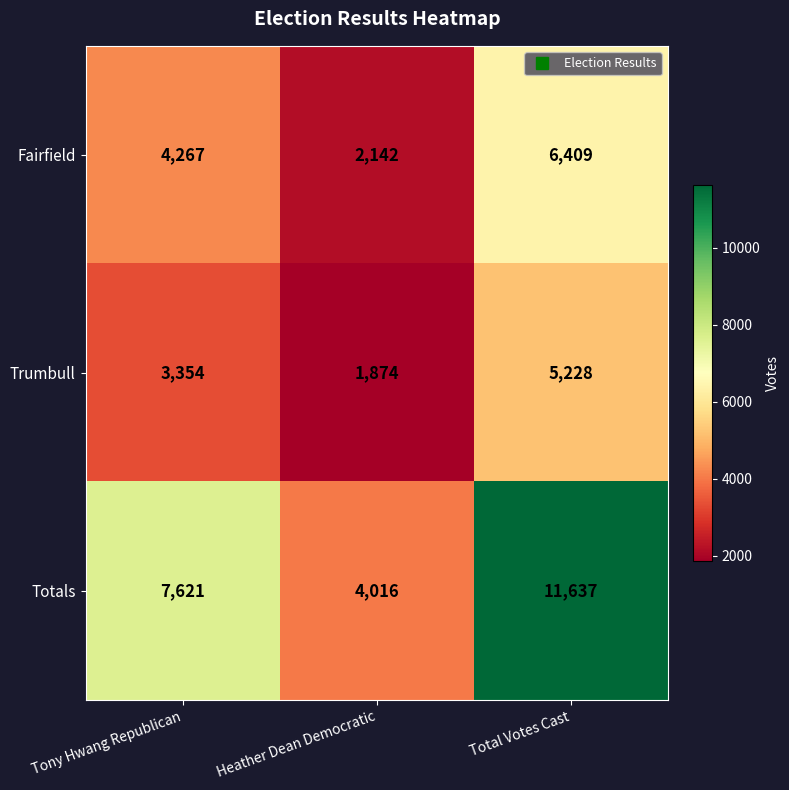

Reading left to right, list all the values displayed in this chart.

Fairfield: Tony Hwang Republican=4267	Heather Dean Democratic=2142	Total Votes Cast=6409
Trumbull: Tony Hwang Republican=3354	Heather Dean Democratic=1874	Total Votes Cast=5228
Totals: Tony Hwang Republican=7621	Heather Dean Democratic=4016	Total Votes Cast=11637